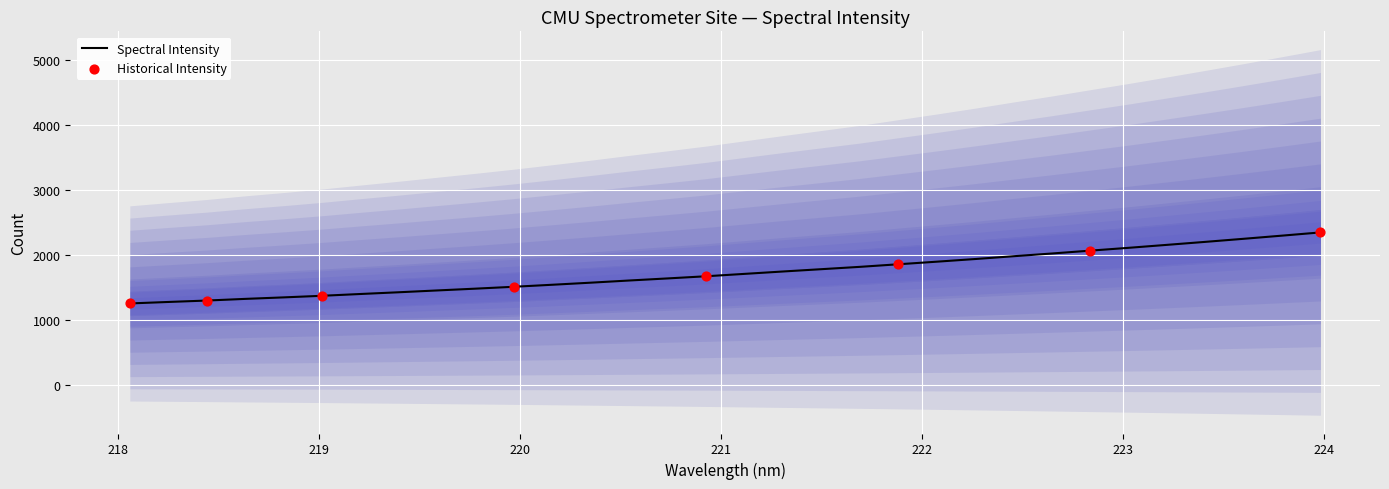

Approximately how many times larger is the value at 218.2508 compared to 223.7895?

0.6